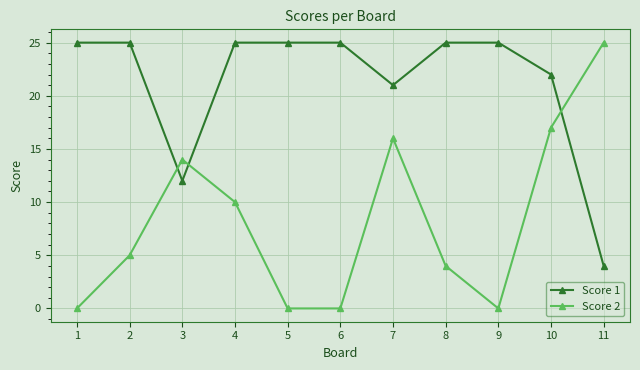

Is the value of Score 1 at 4 greater than the value of Score 2 at 5?

Yes